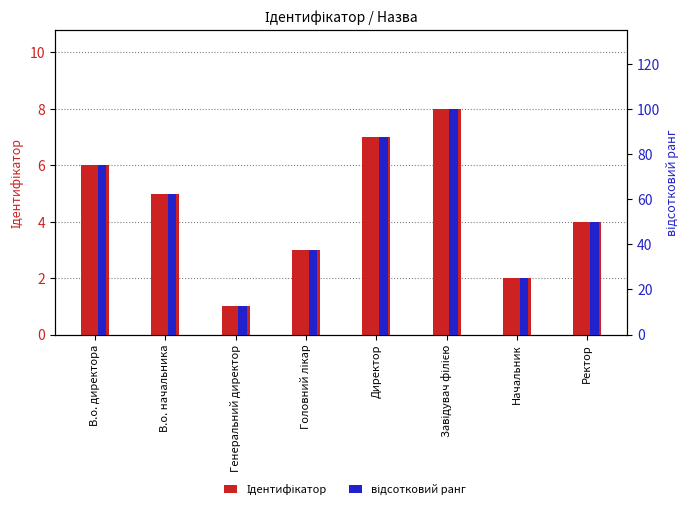

List the series in order of their peak value, lowest first.

Ідентифікатор, відсотковий ранг